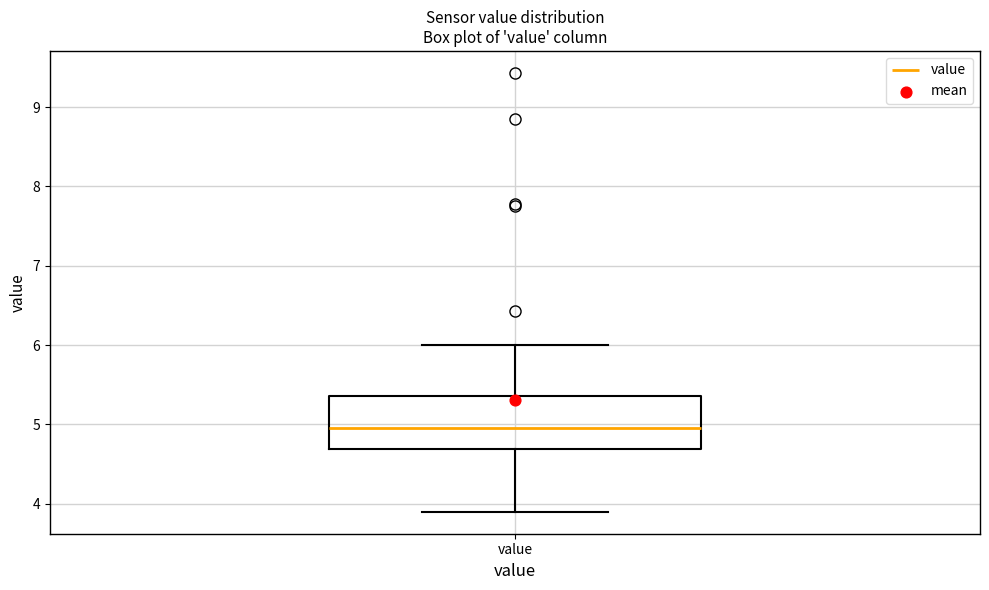

Where is the lower edge of the box for value on the y-axis? The values are not printed on the chart, so give them approximately, as read against the axis.

4.7